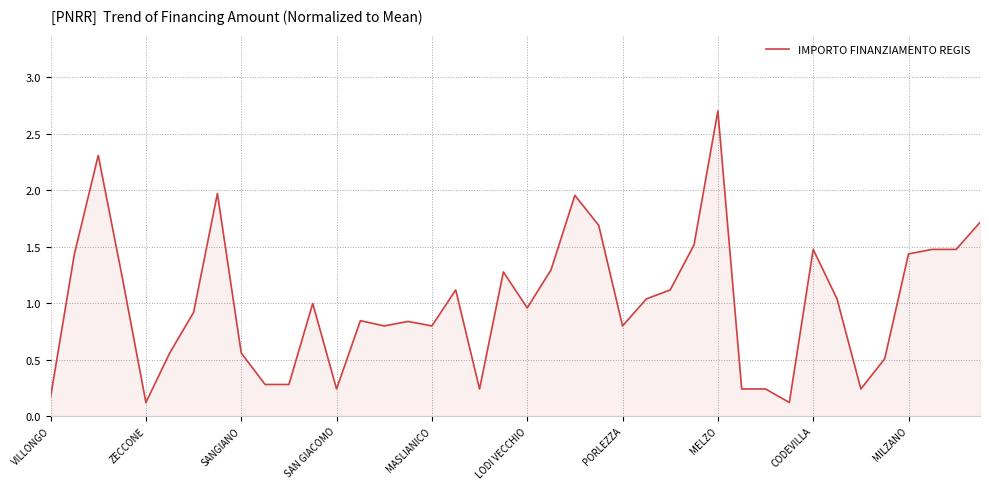

What is the greatest value displayed?

2.7